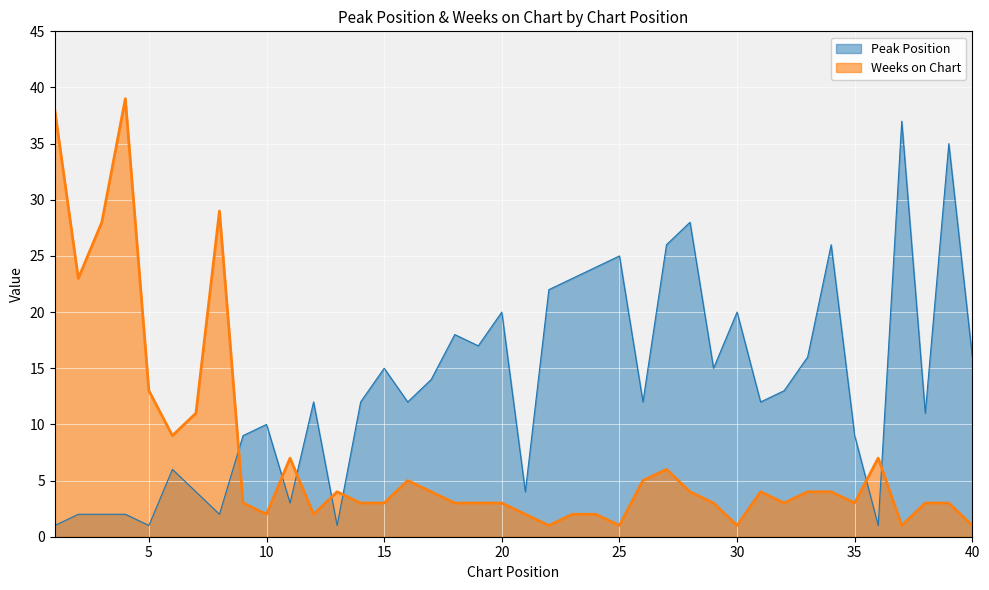

What is the difference between the second highest and minimum values in the Peak Position series?

34